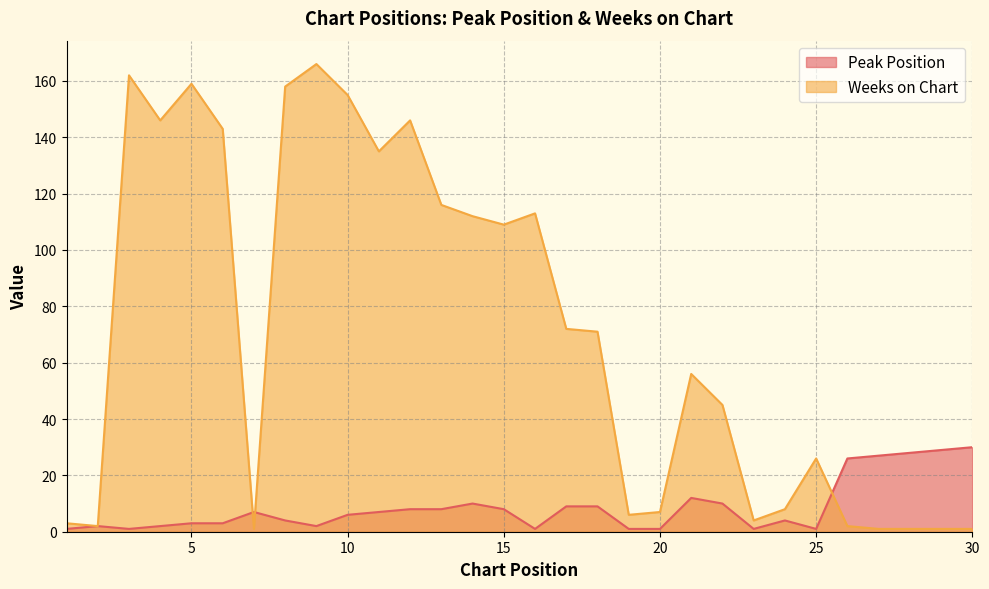

Does the chart display data point markers on the line(s)?

No